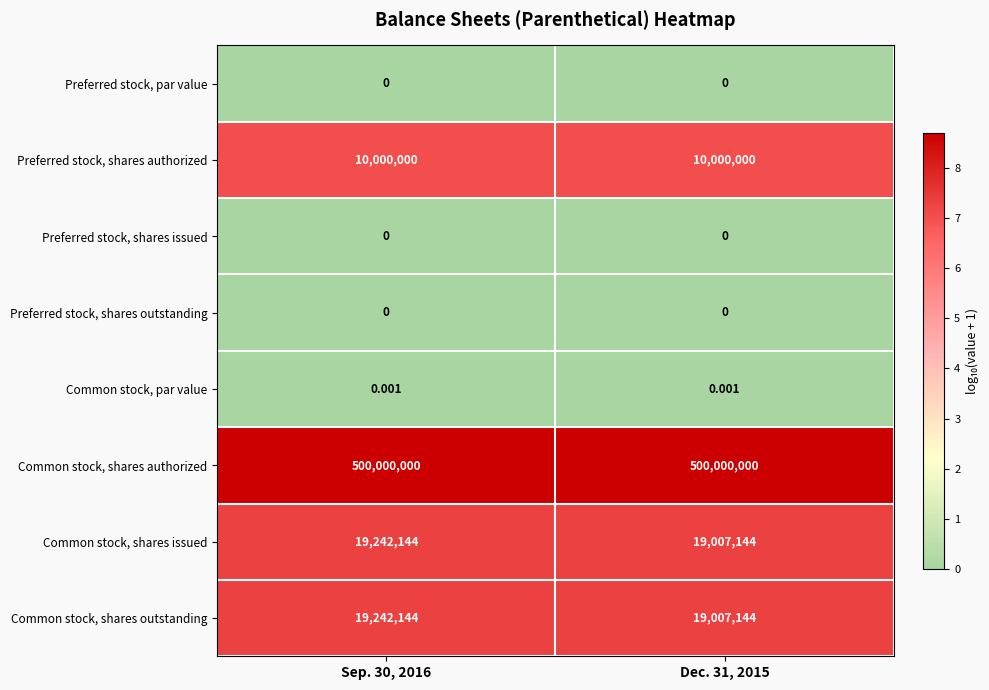

How many series are shown in this chart?

8